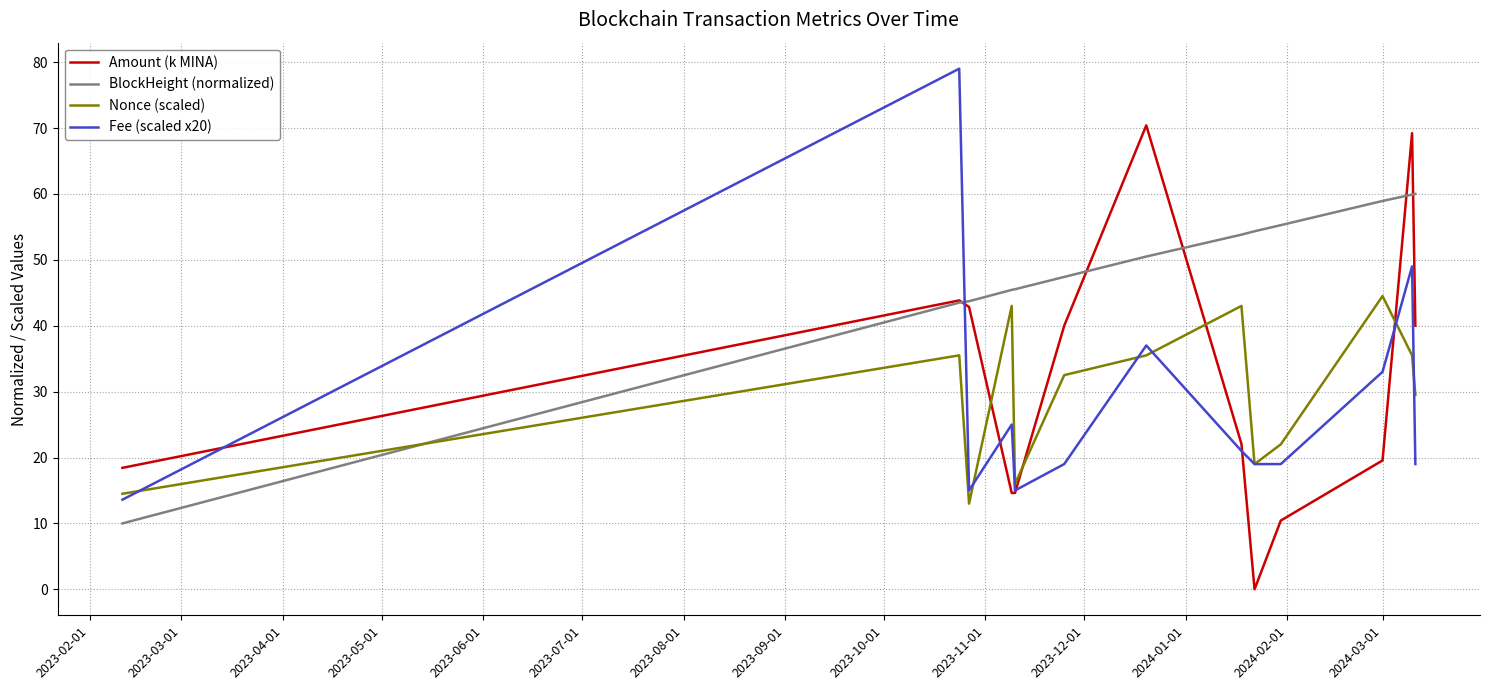

In Amount (k MINA), how many points are higher than both neighbors (excluding endpoints)?

3